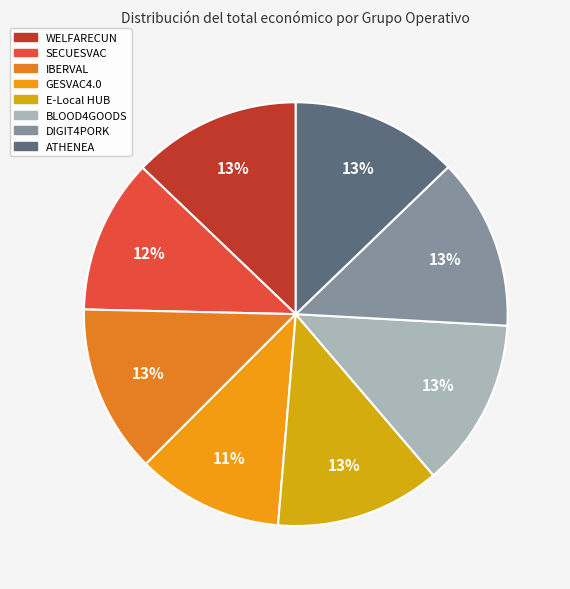

Does SECUESVAC account for over 50% of the chart?

No